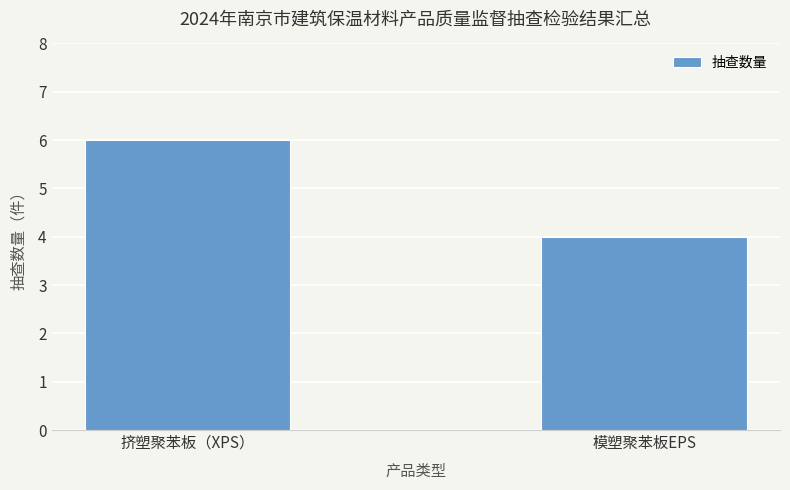

List the labels in order of value, largest first.

挤塑聚苯板（XPS）, 模塑聚苯板EPS